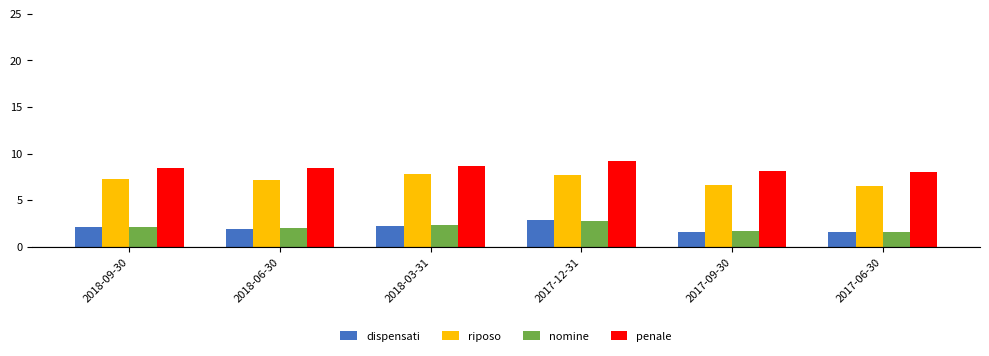

How many groups of bars are there?

6